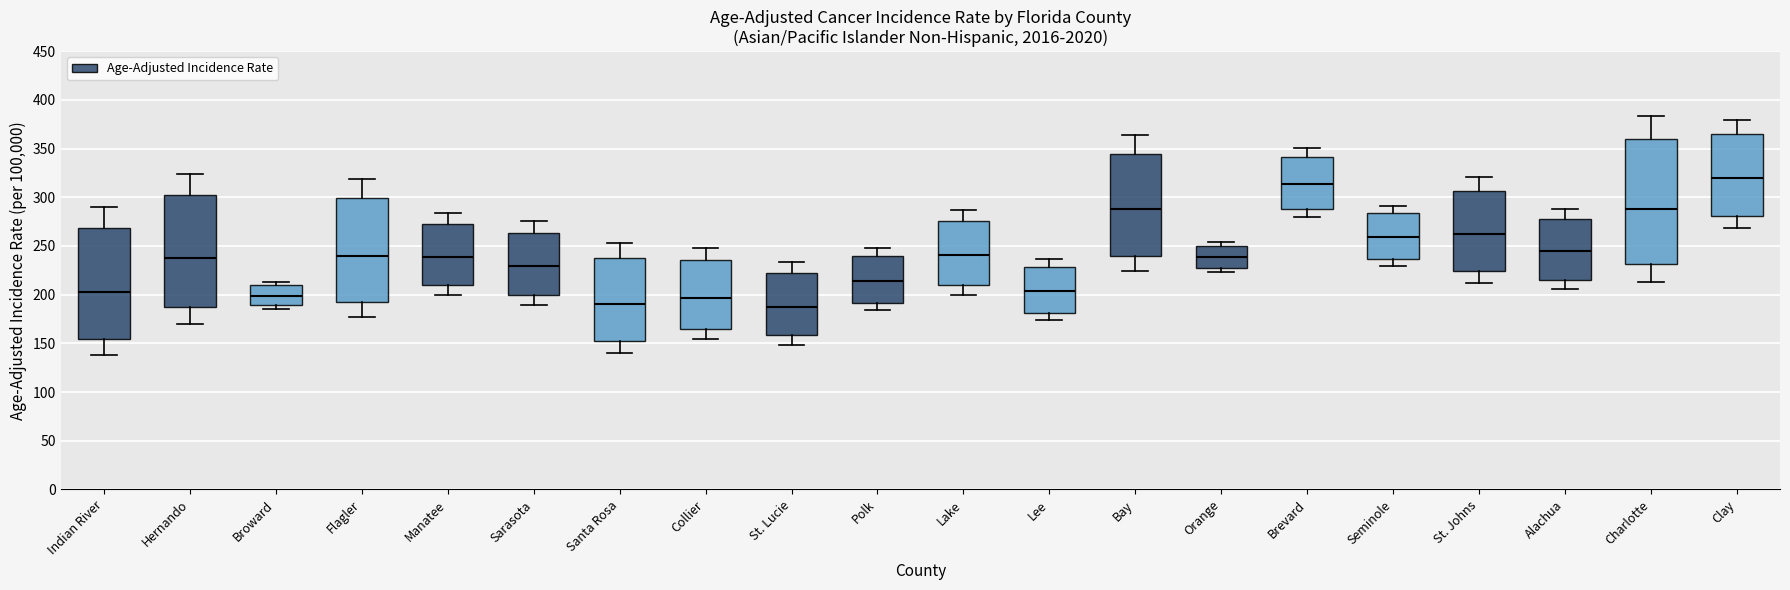

Which box's median line is the highest?

Clay